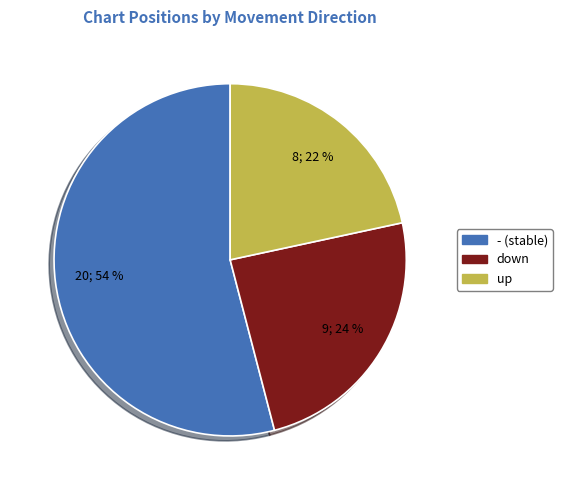

Combined, do down and - account for over 50%?

Yes